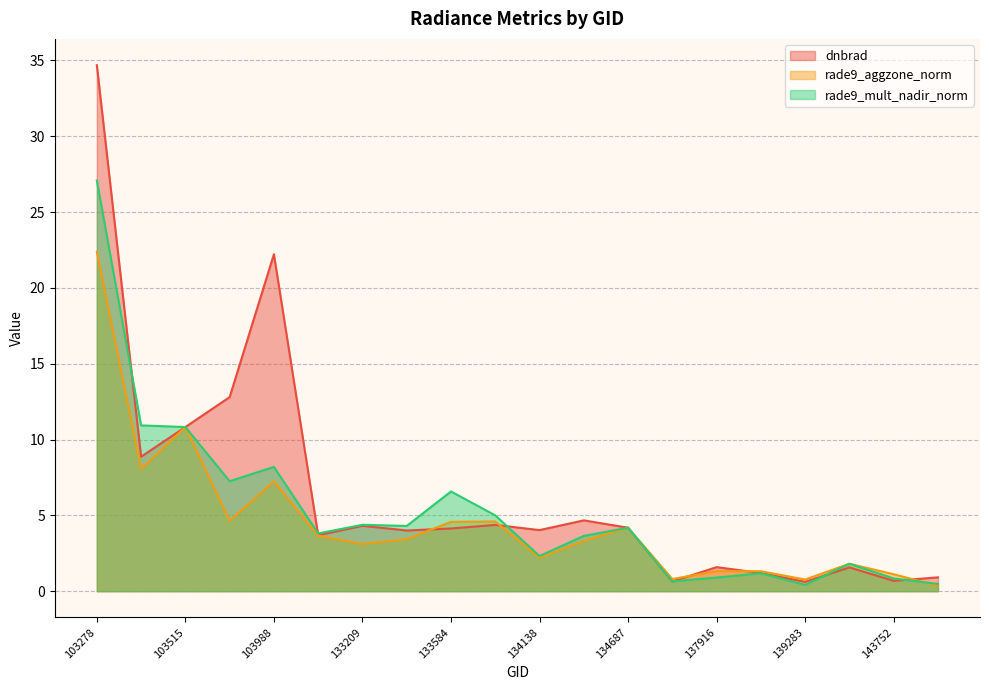

The rade9_aggzone_norm series shows 0.6 at 137916. True or false?

False